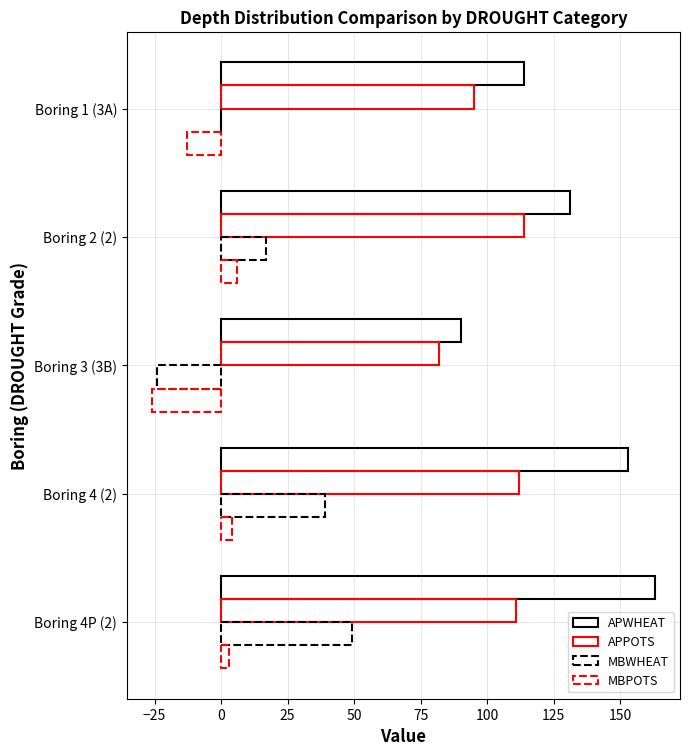

How many categories are shown in the chart?

5